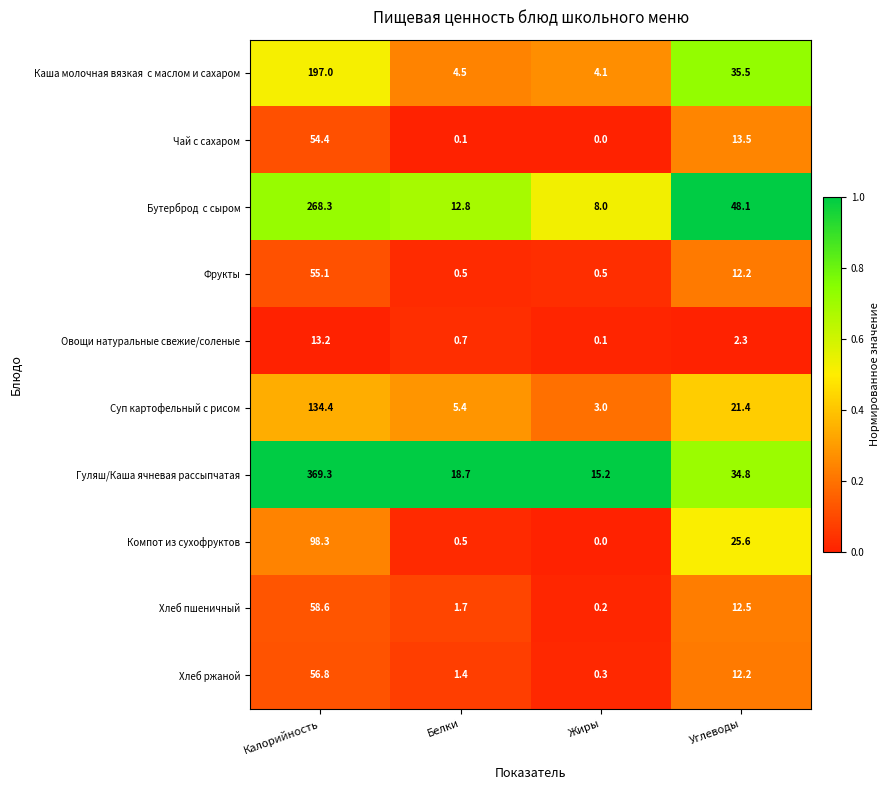

Which label corresponds to the largest value in the chart?

Калорийность